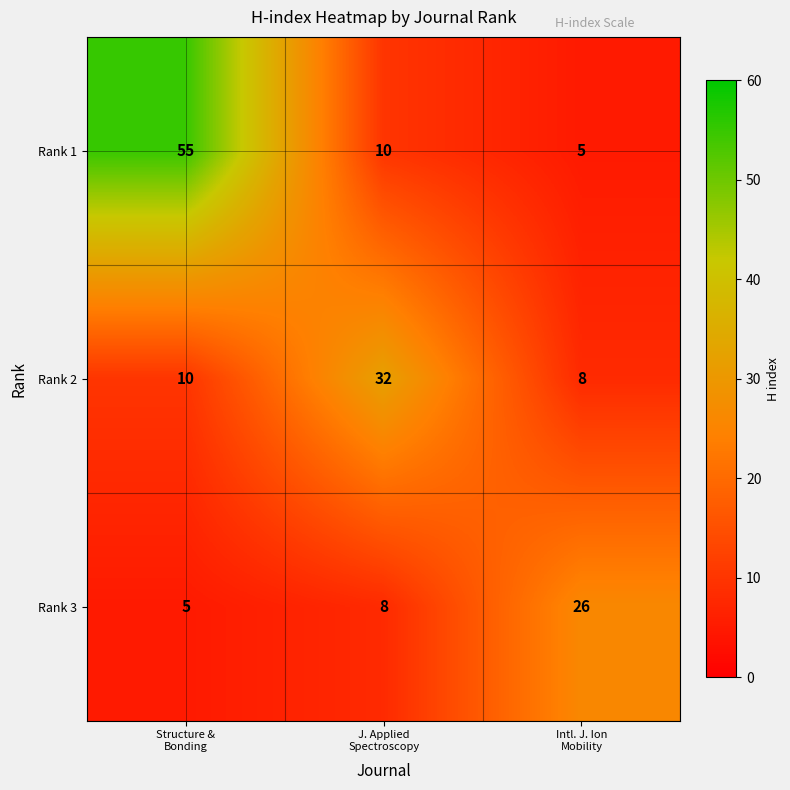

What is the average value of the Rank 1 series?

23